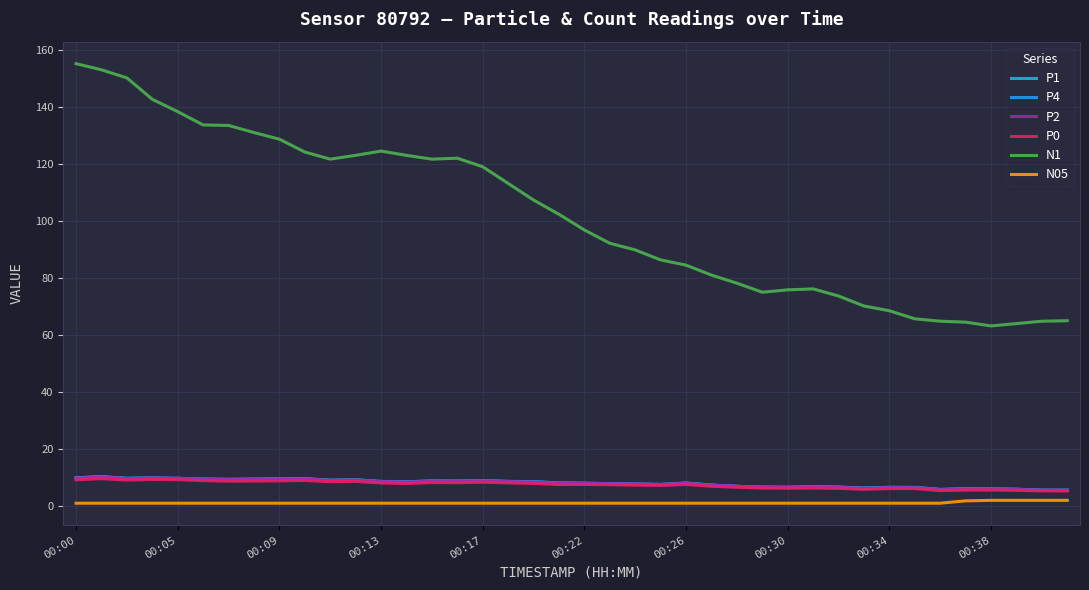

What is the greatest value displayed?

155.2